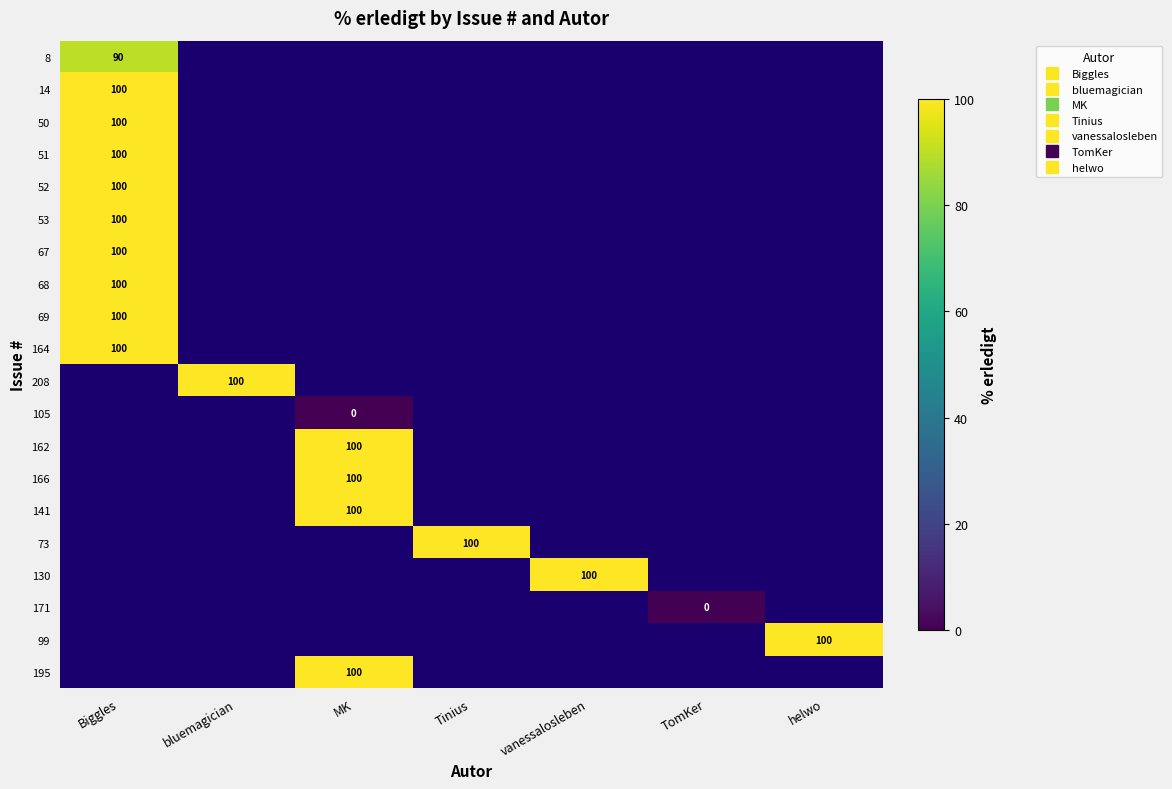

Which has a higher value, TomKer or Biggles?

Biggles